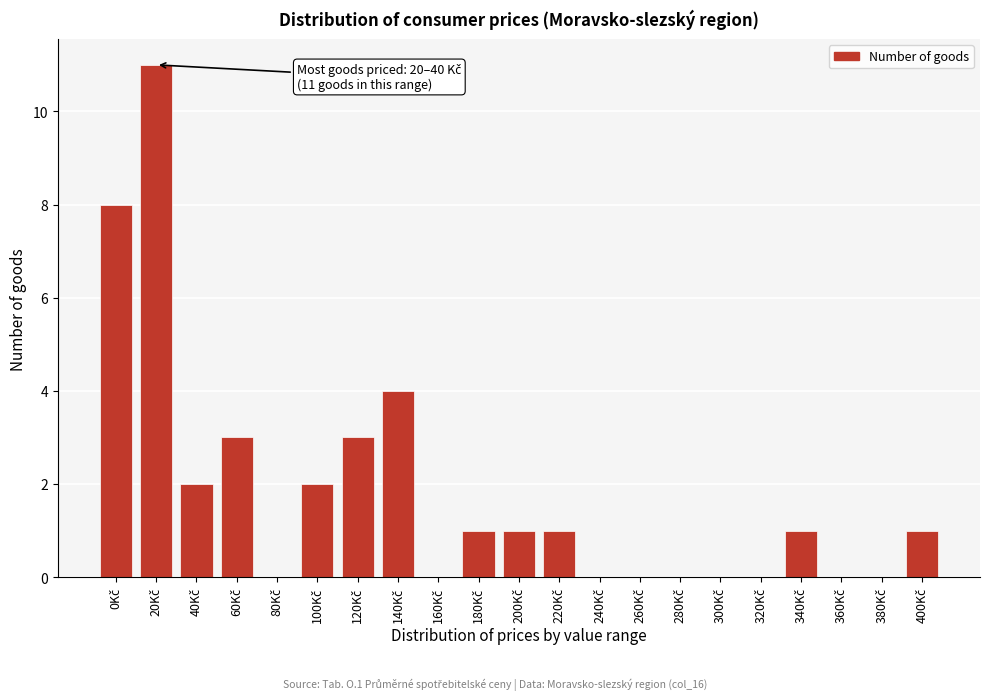

What is the sum of all values?

38